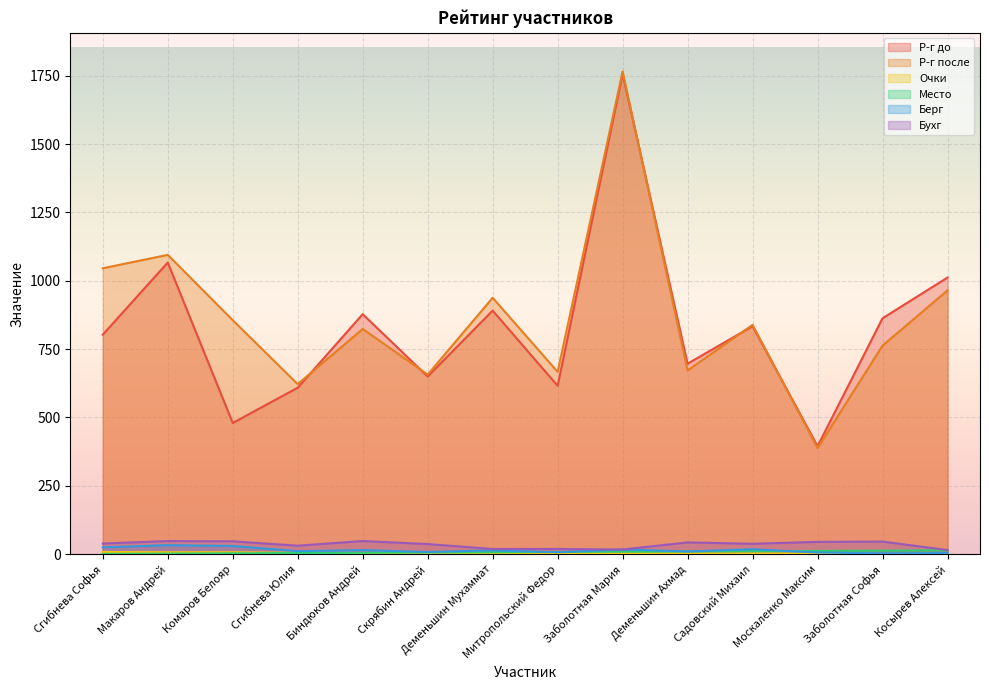

True or false: Берг has more than 1 points higher than both neighbors.

True